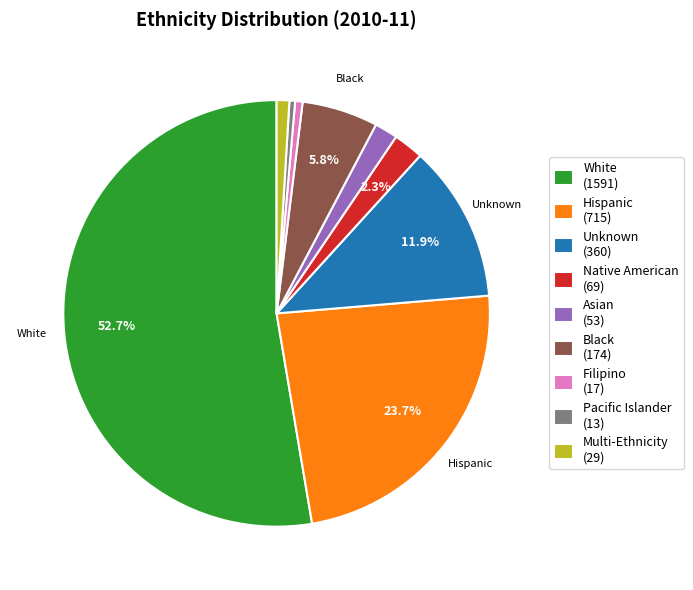

How many slices are in this pie chart?

9